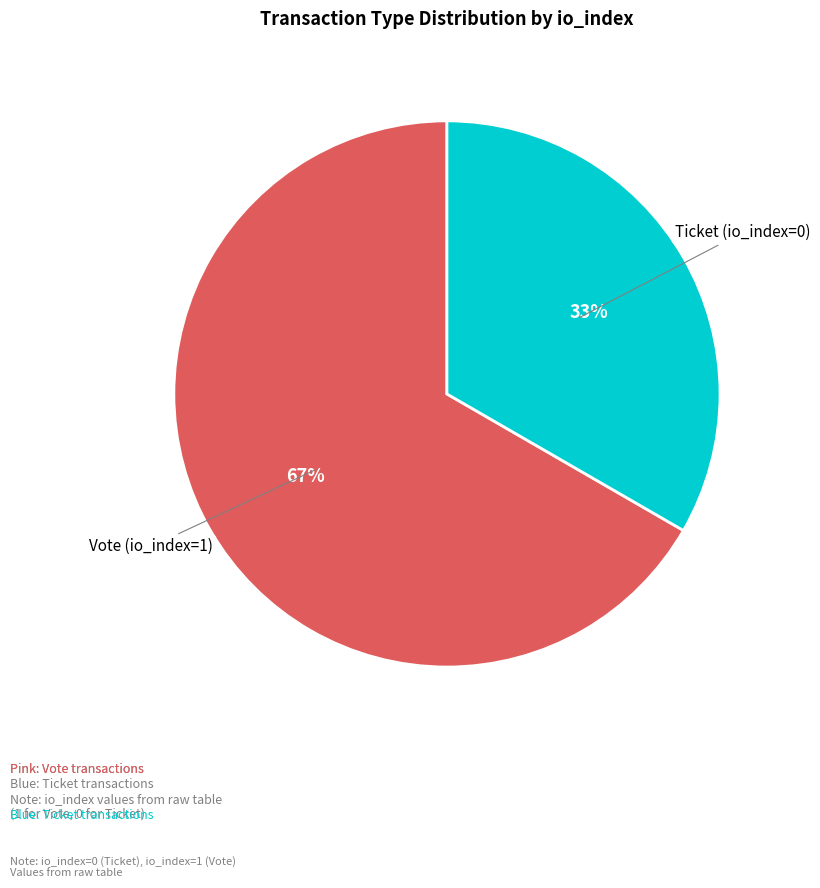

Does any single category account for the majority?

Yes